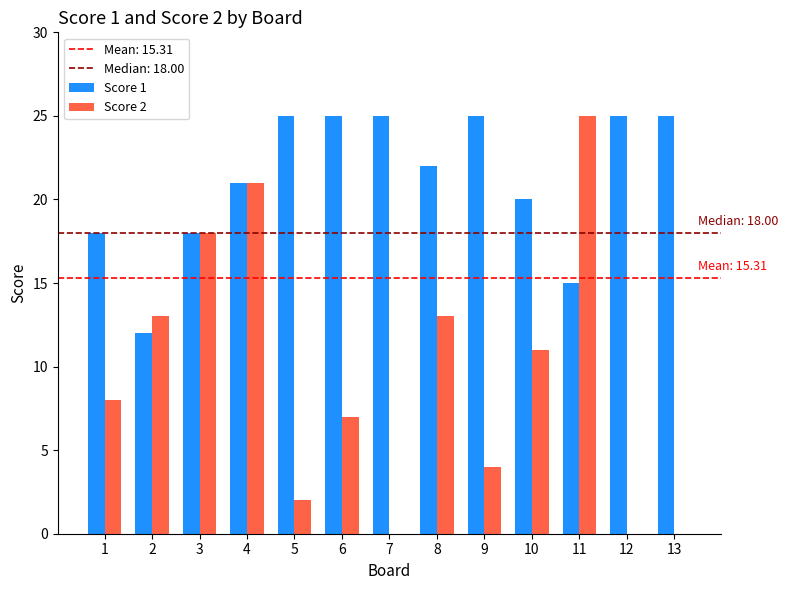

Count the Score 1 values in the range 18 to 25.

11